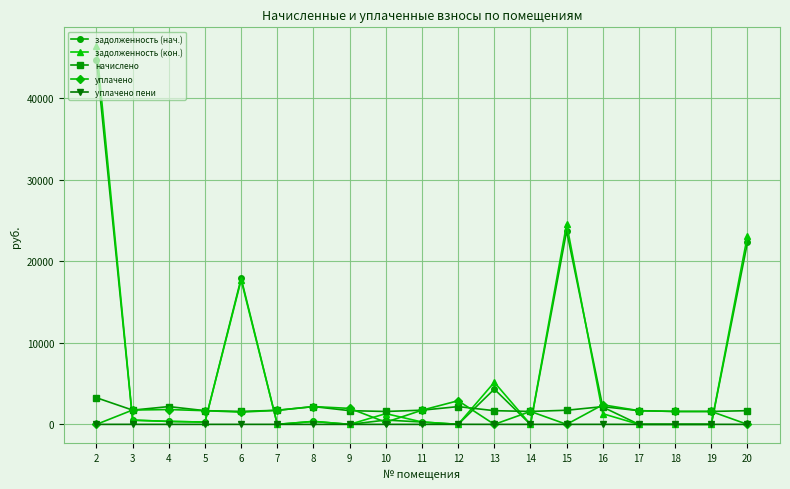

The value of уплачено пени at 7 is 0.0. True or false?

True